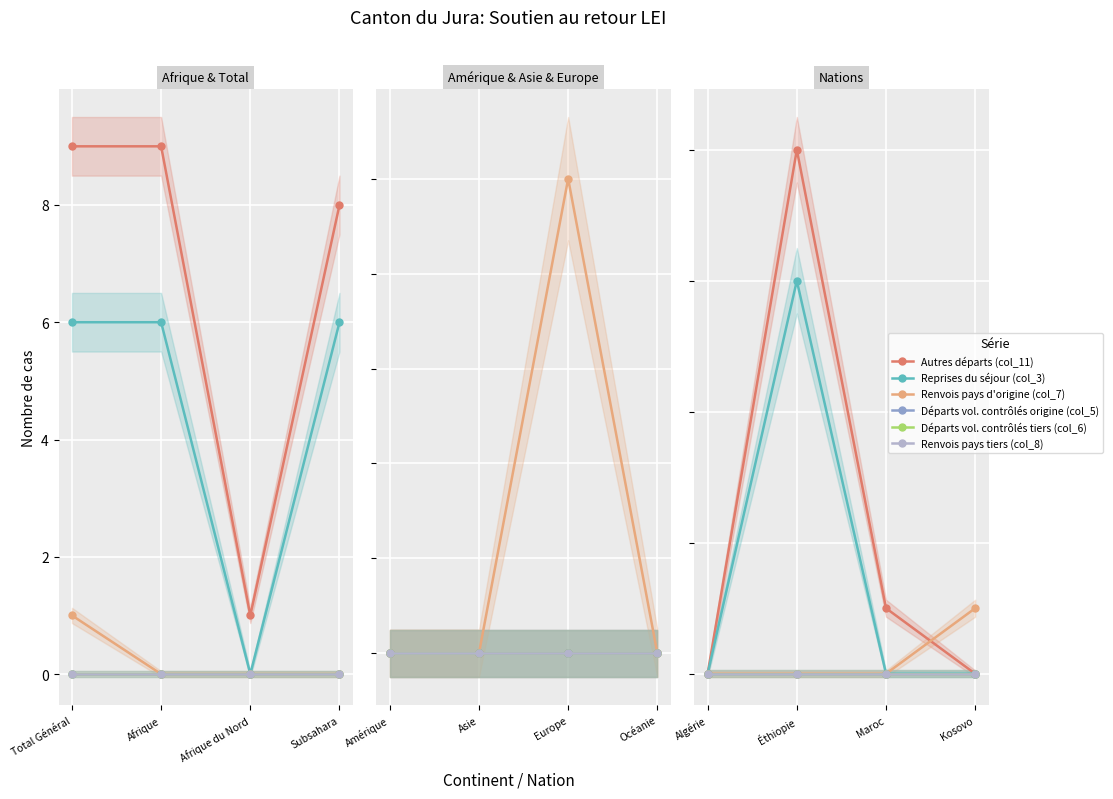

Rank the categories by Renvois pays tiers (col_8) value from lowest to highest.

Algérie, Éthiopie, Maroc, Kosovo